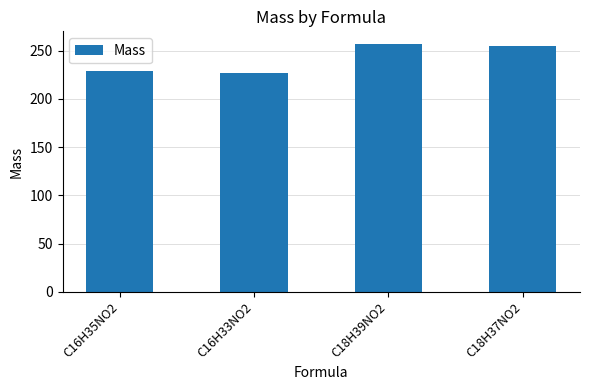

The chart shows a value of 229.2 at C16H35NO2. True or false?

True